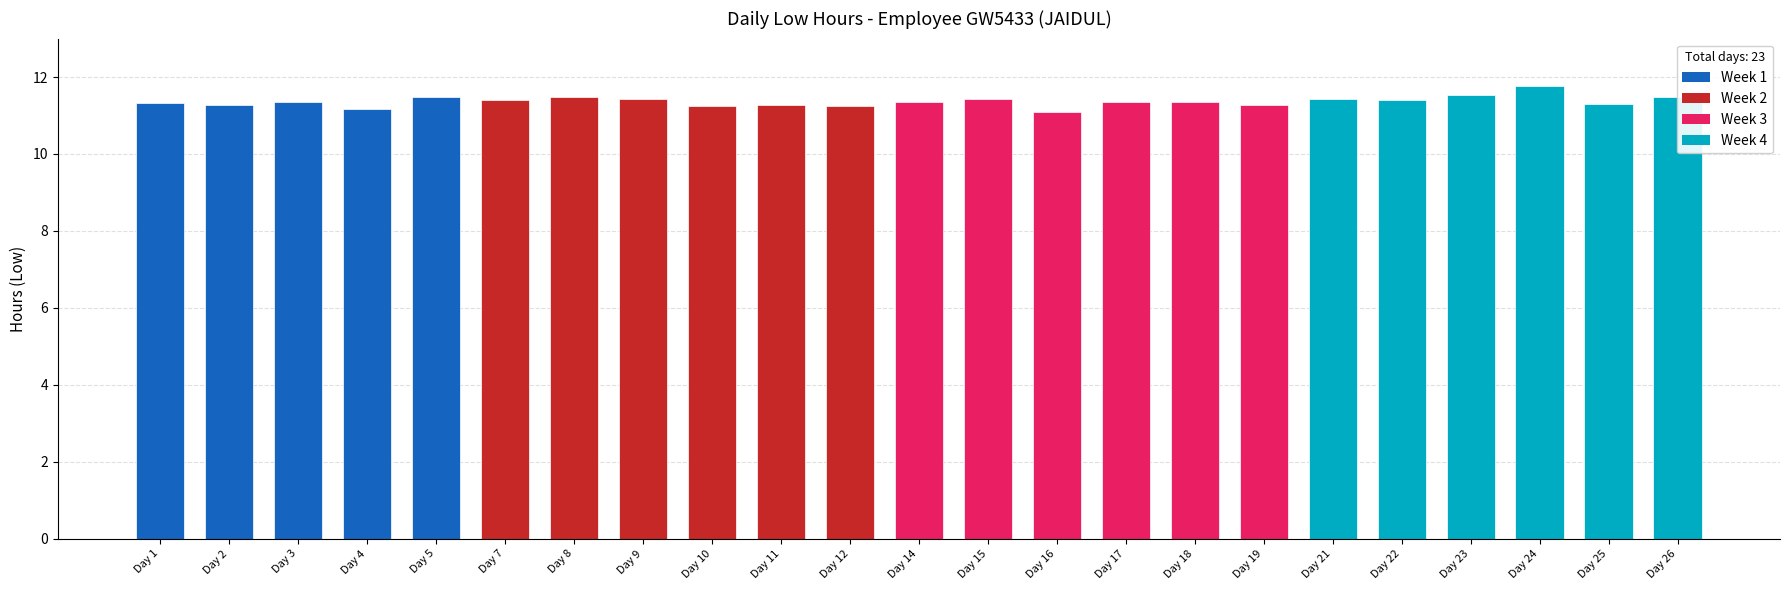

Approximately how many times larger is the value at Day 23 compared to Day 7?

1.0